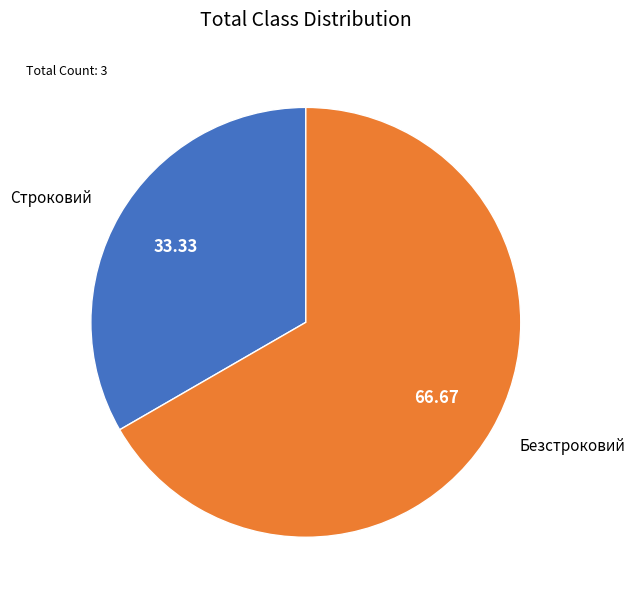

Approximately how many times larger is the value at Безстроковий compared to Строковий?

2.0